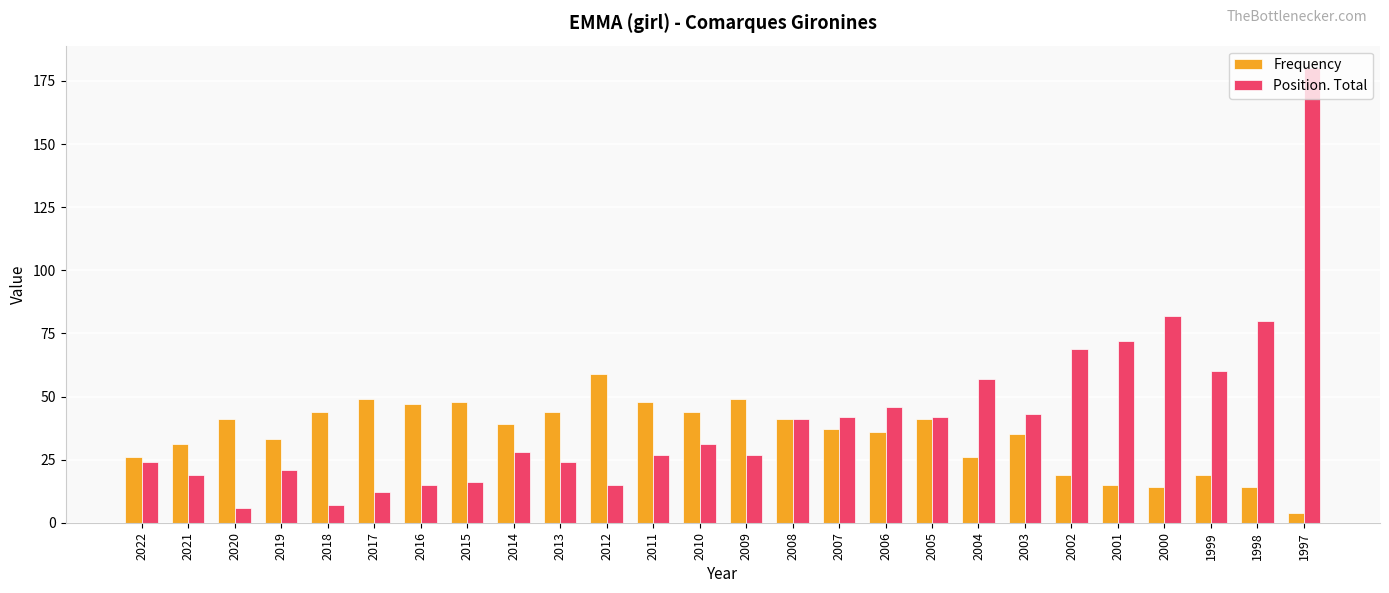

Between 2010 and 2007, which series saw the biggest shift?

Position. Total